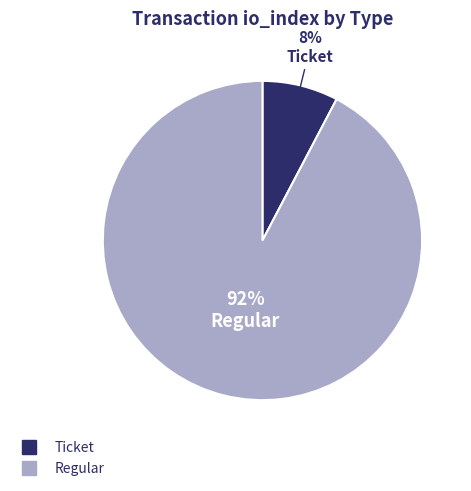

Combined, do Ticket and Regular account for over 50%?

Yes